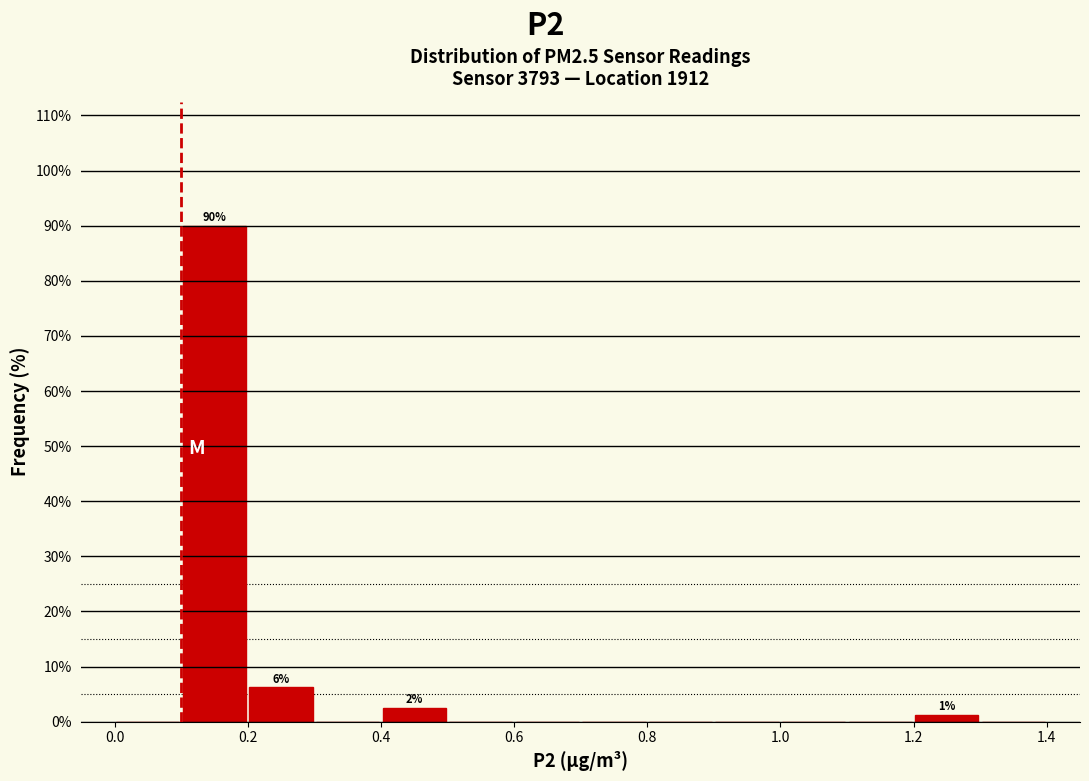

Which range on the x-axis has the tallest bar?

0.1 to 0.2